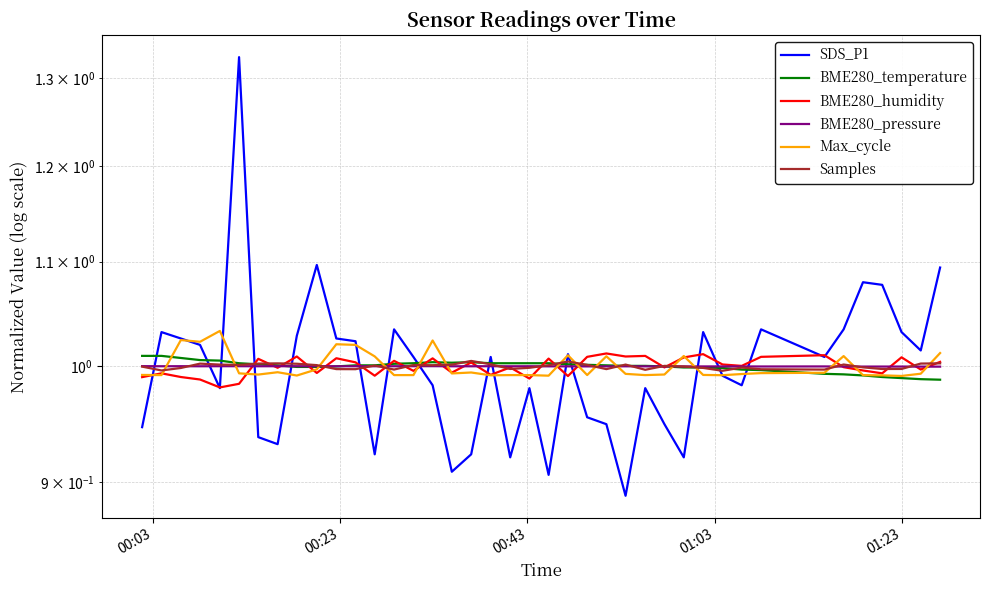

True or false: BME280_humidity has a value of 1.5 at 28.

False